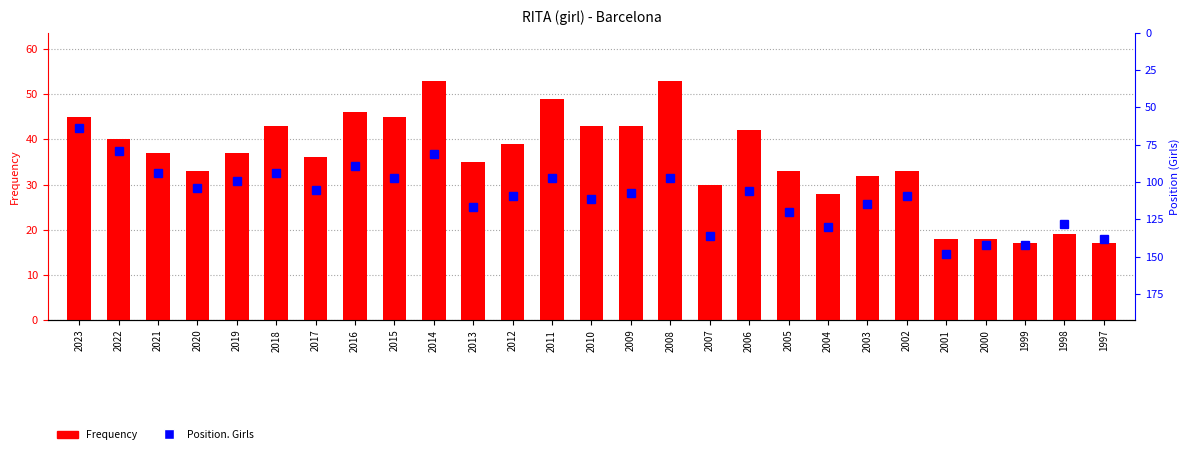

Rank the series by their average value, from highest to lowest.

Position. Girls, Frequency